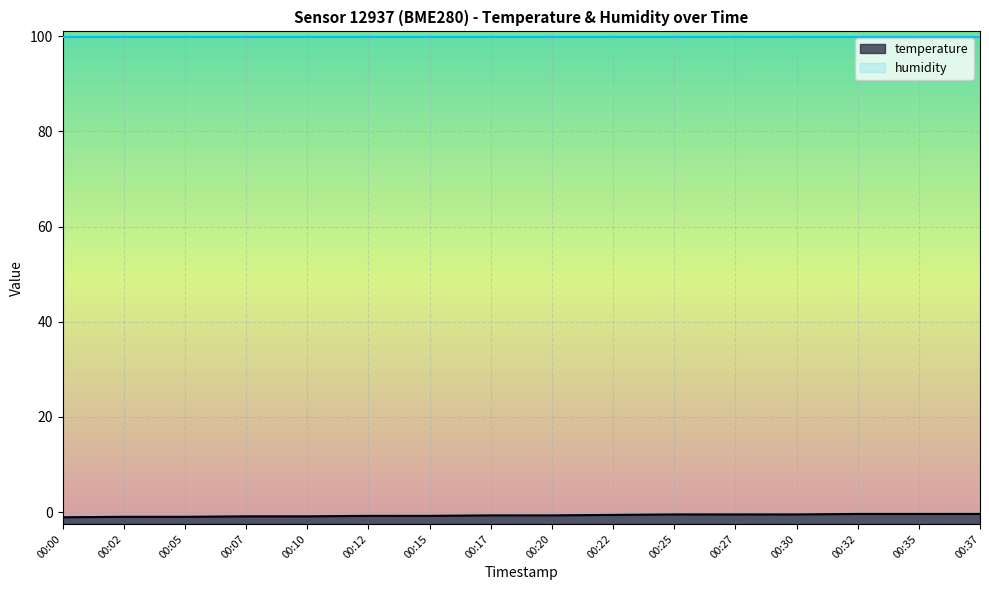

What is the change in value from 00:12 to 00:20?

+0.1